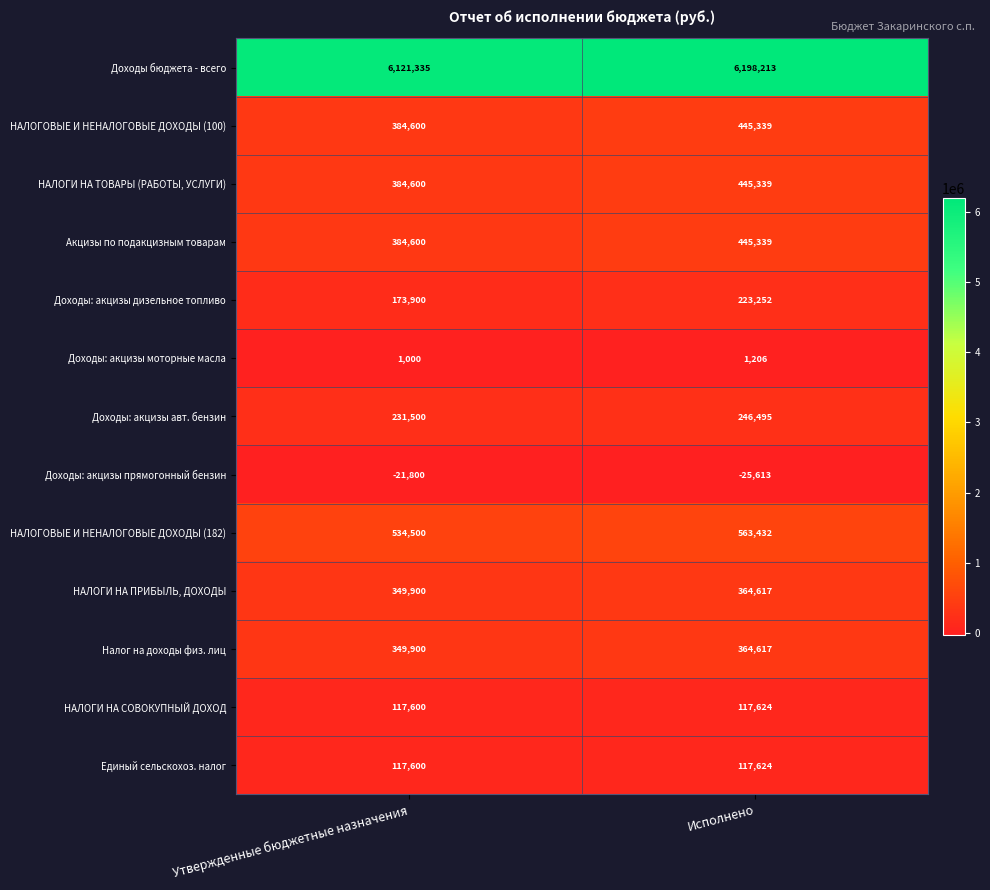

List the labels in order of Доходы: акцизы дизельное топливо value, smallest first.

Утвержденные бюджетные назначения, Исполнено